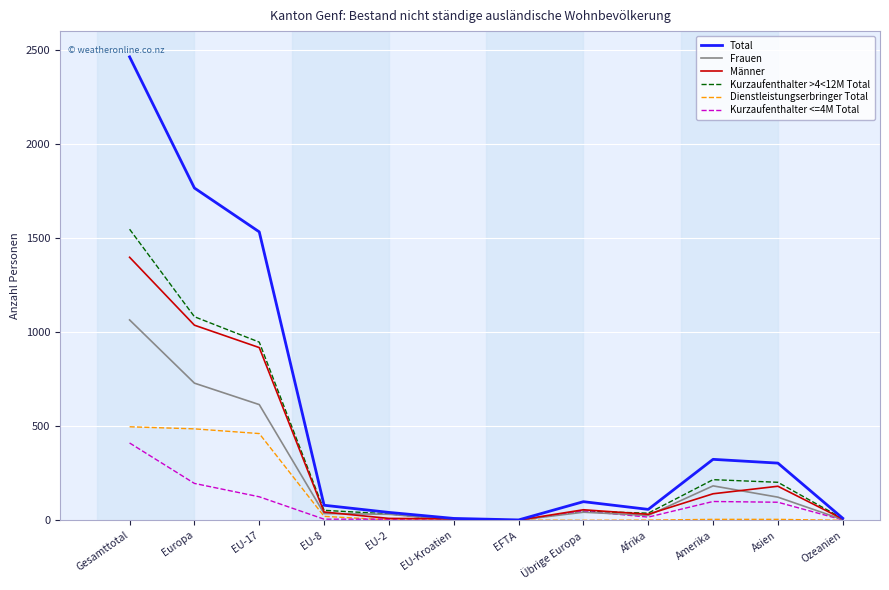

The Frauen series shows 36 at EU-8. True or false?

True